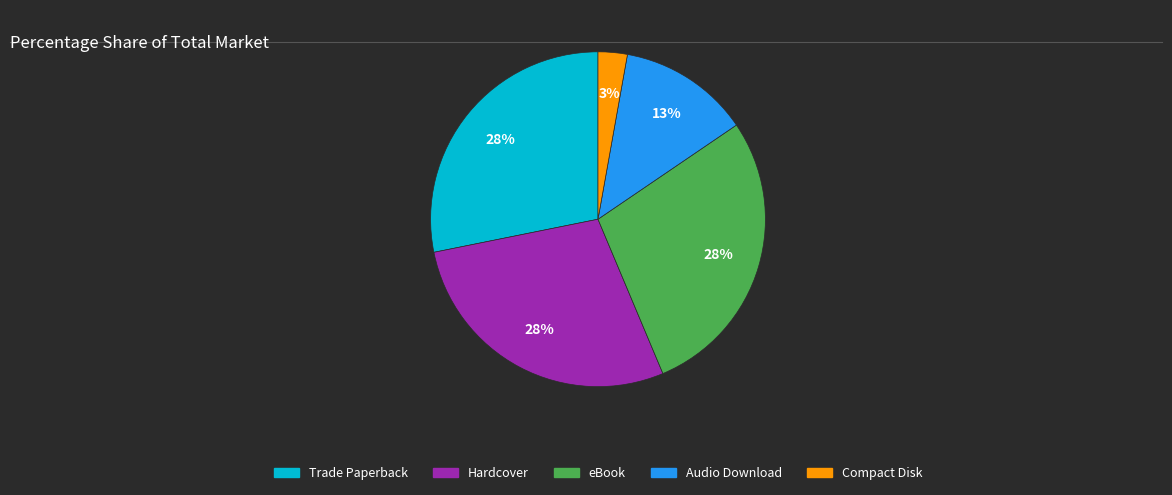

What is the ratio of the value at eBook to the value at Audio Download?

2.2